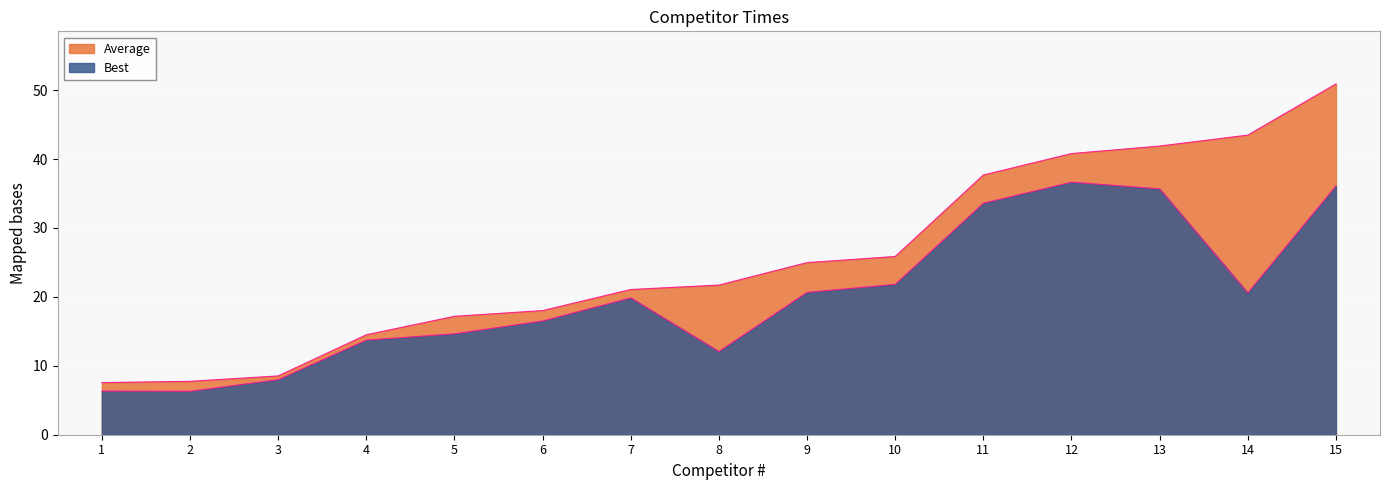

Which category has the highest value in the Best series?

12